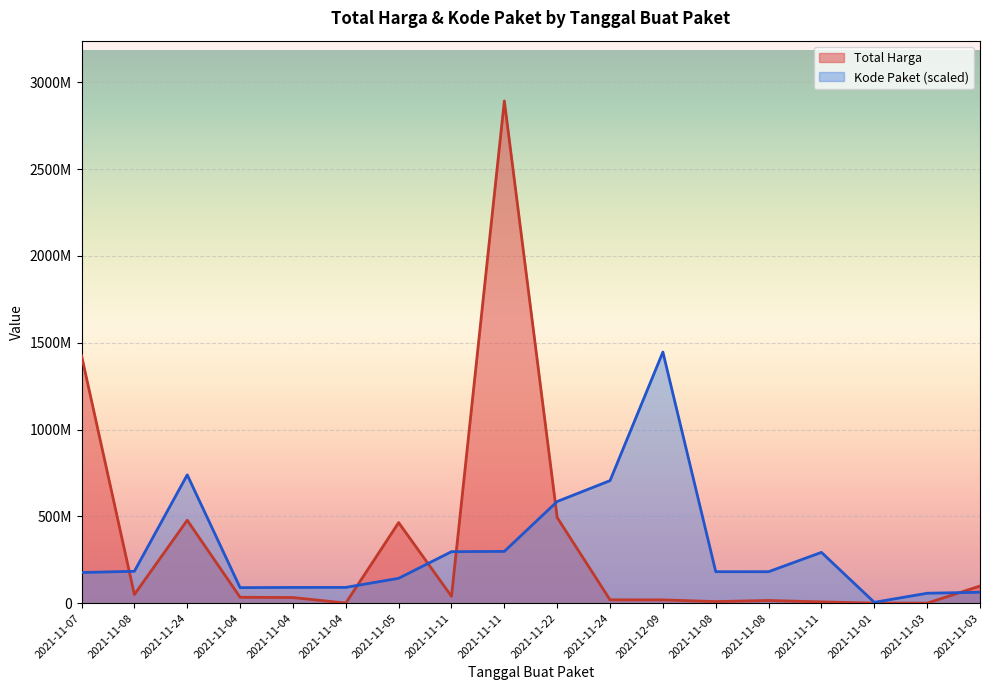

The value of Total Harga at 2021-11-24 is 19175000.0. True or false?

True